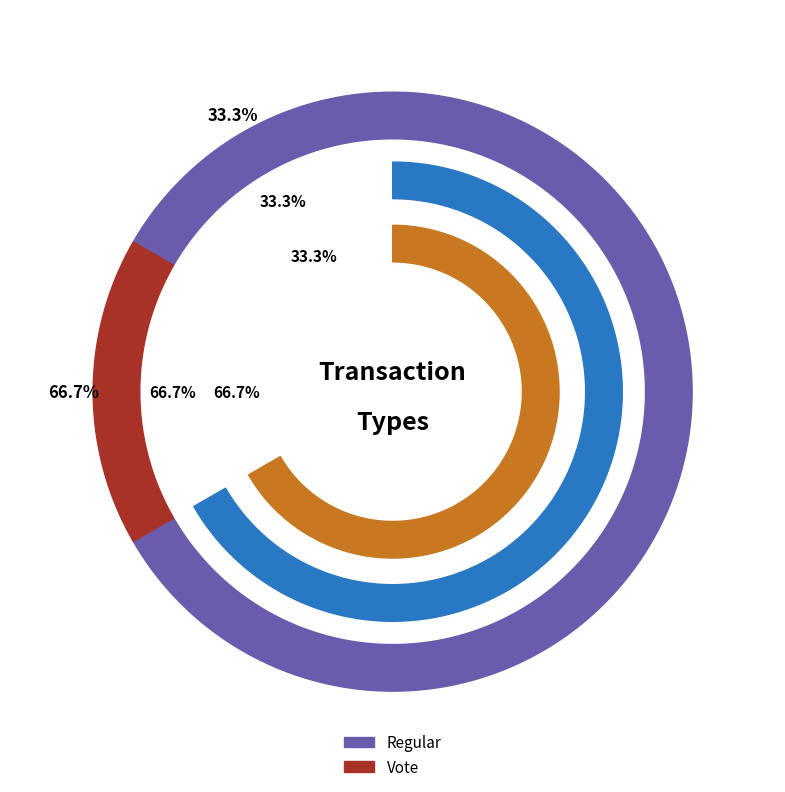

Is it true that Vote is 60% of the pie?

False